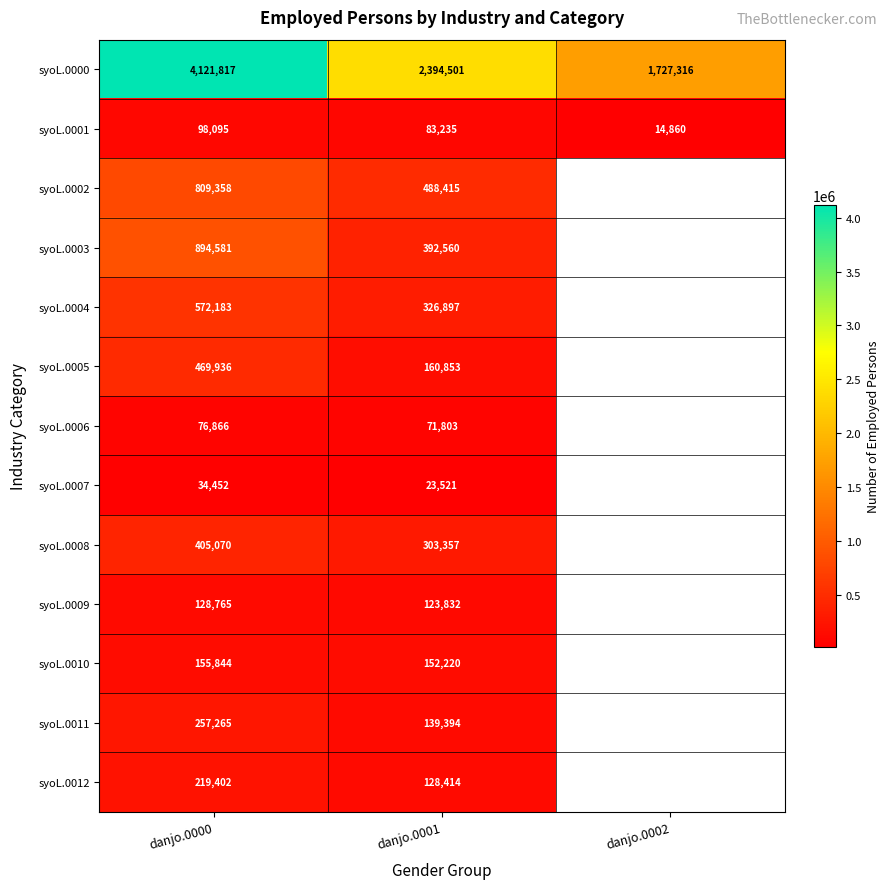

What is the difference between the highest and lowest values at danjo.0000?

4087365